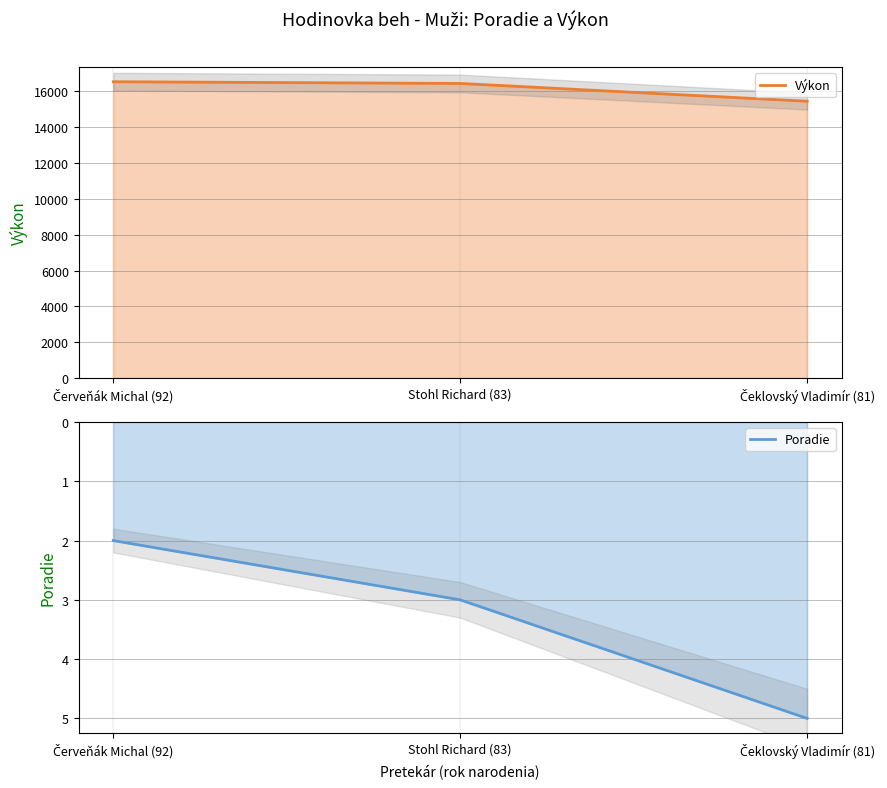

List the labels in order of Výkon value, largest first.

Červeňák Michal (92), Stohl Richard (83), Čeklovský Vladimír (81)